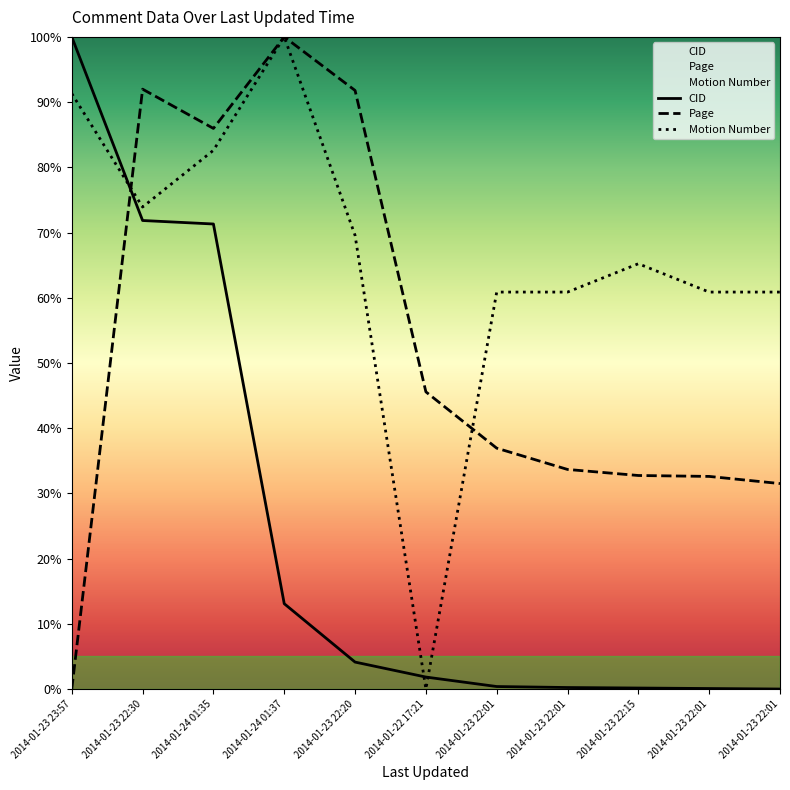

Where do Page and Motion Number first cross each other?

2014-01-23 23:57 and 2014-01-23 22:30